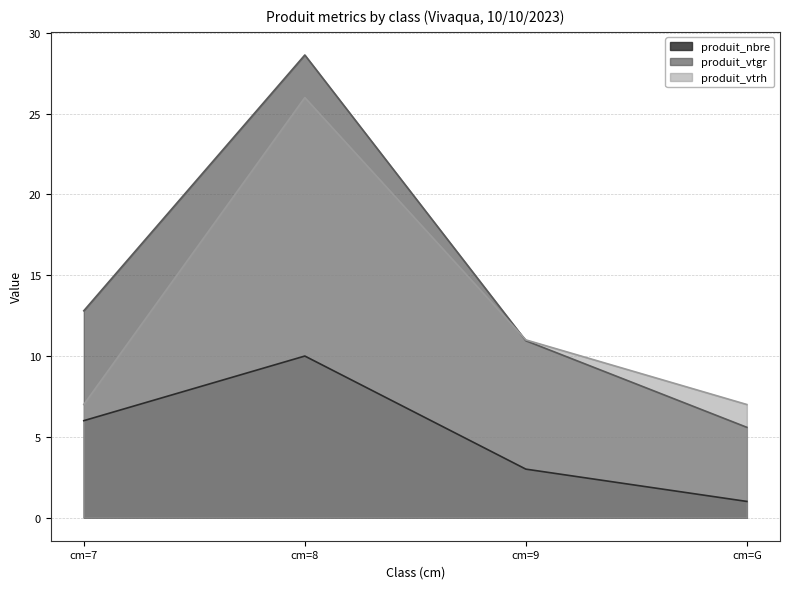

The value of produit_nbre at cm=8 is 10.0. True or false?

True